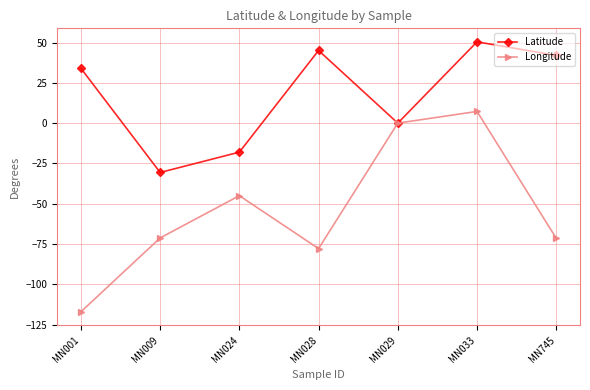

What is the average value of the Longitude series?

-53.6